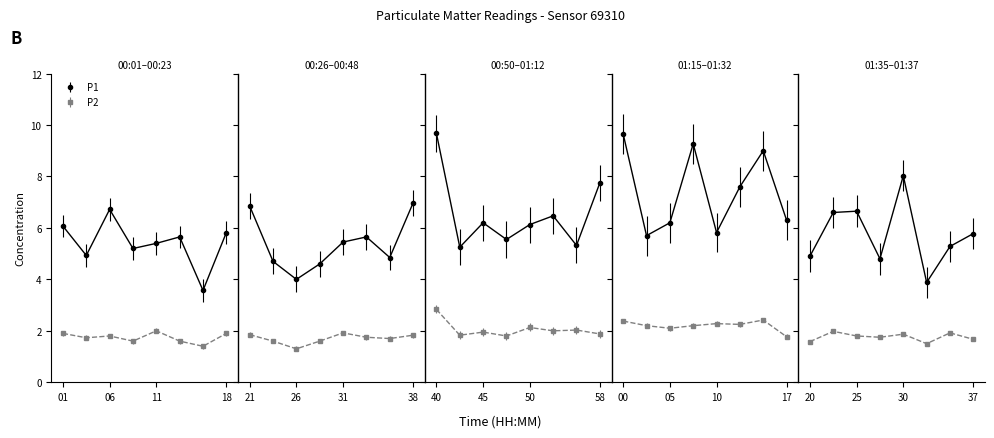

True or false: P1 and P2 cross at least once.

False